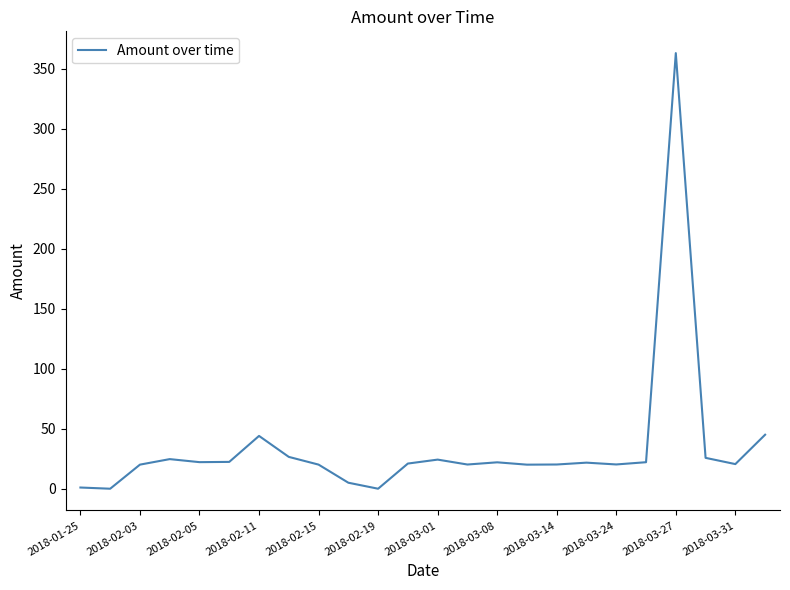

What is the maximum value shown in the chart?

363.0